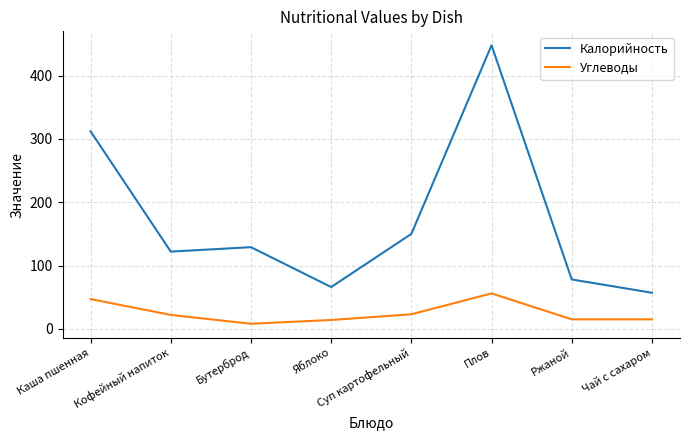

What is the difference between the maximum and minimum values in the Калорийность series?

391